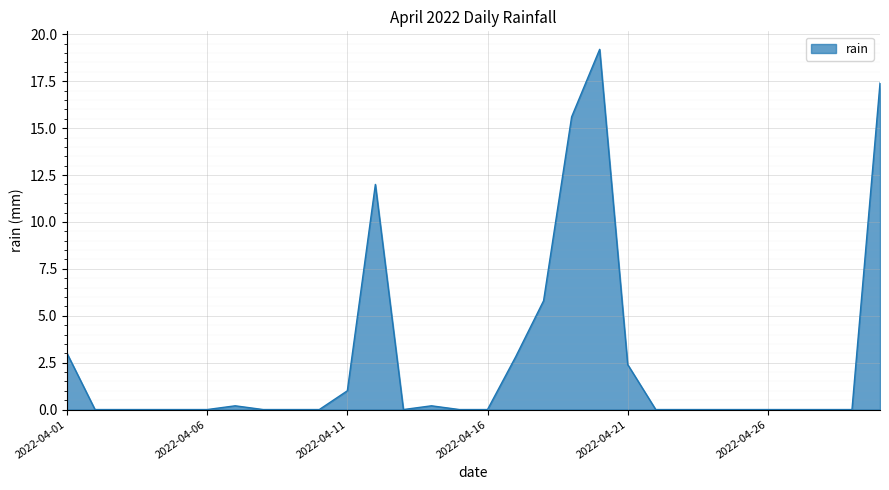

What is the difference between the maximum and minimum values?

19.2